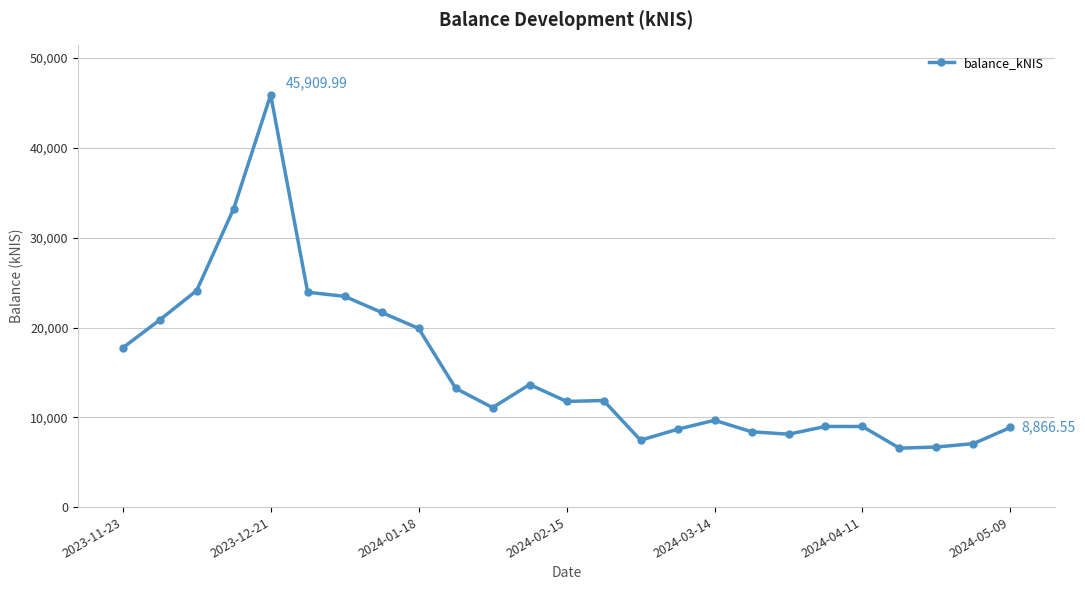

What is the difference between the second highest and second lowest values?

26542.6